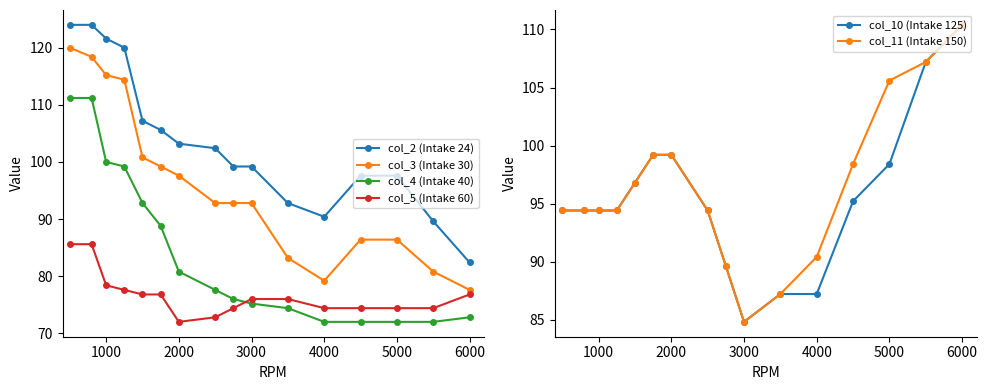

What is the minimum value for col_5 (Intake 60)?

72.0